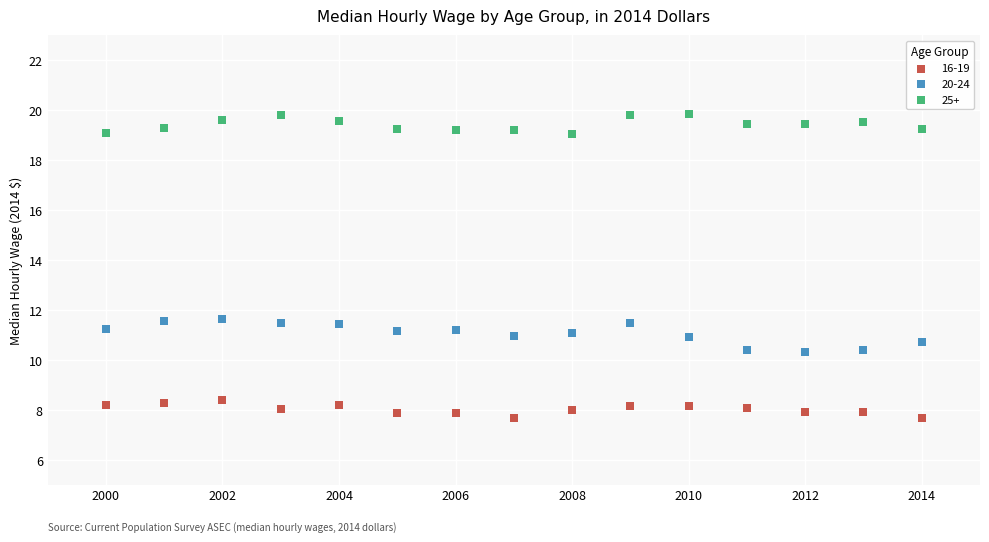

Across all data points, what is the range of X values (max minus min)?

14.0